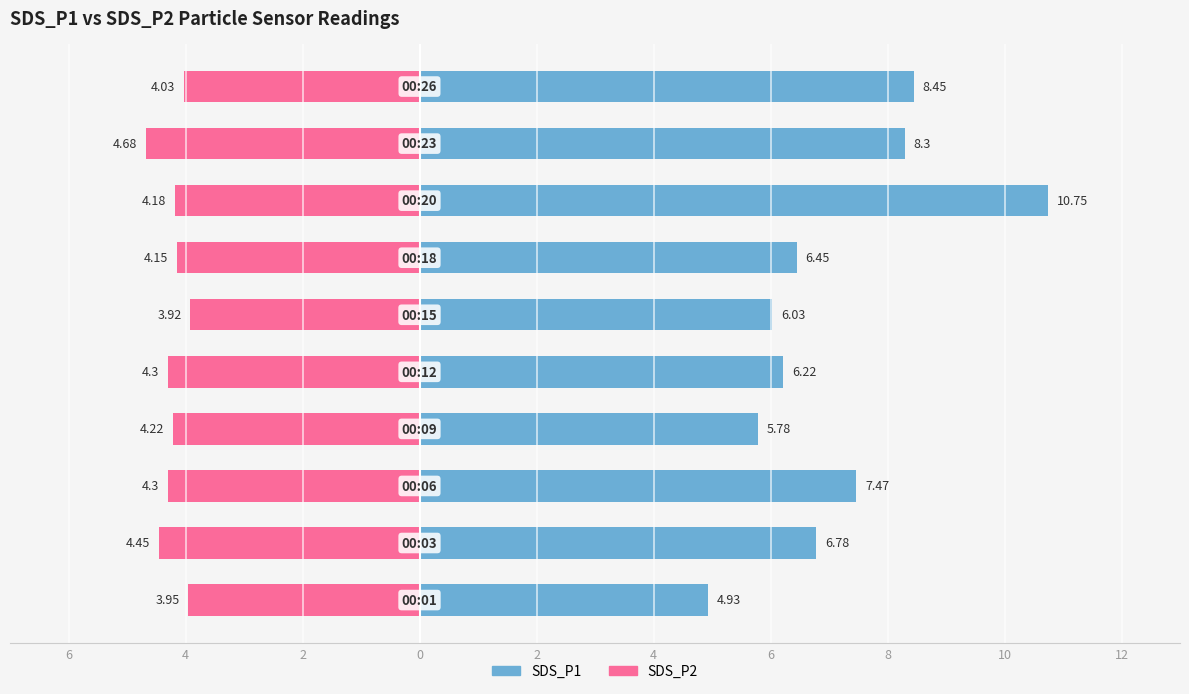

Is the value of SDS_P2 at 10 greater than the value of SDS_P1 at 12?

No